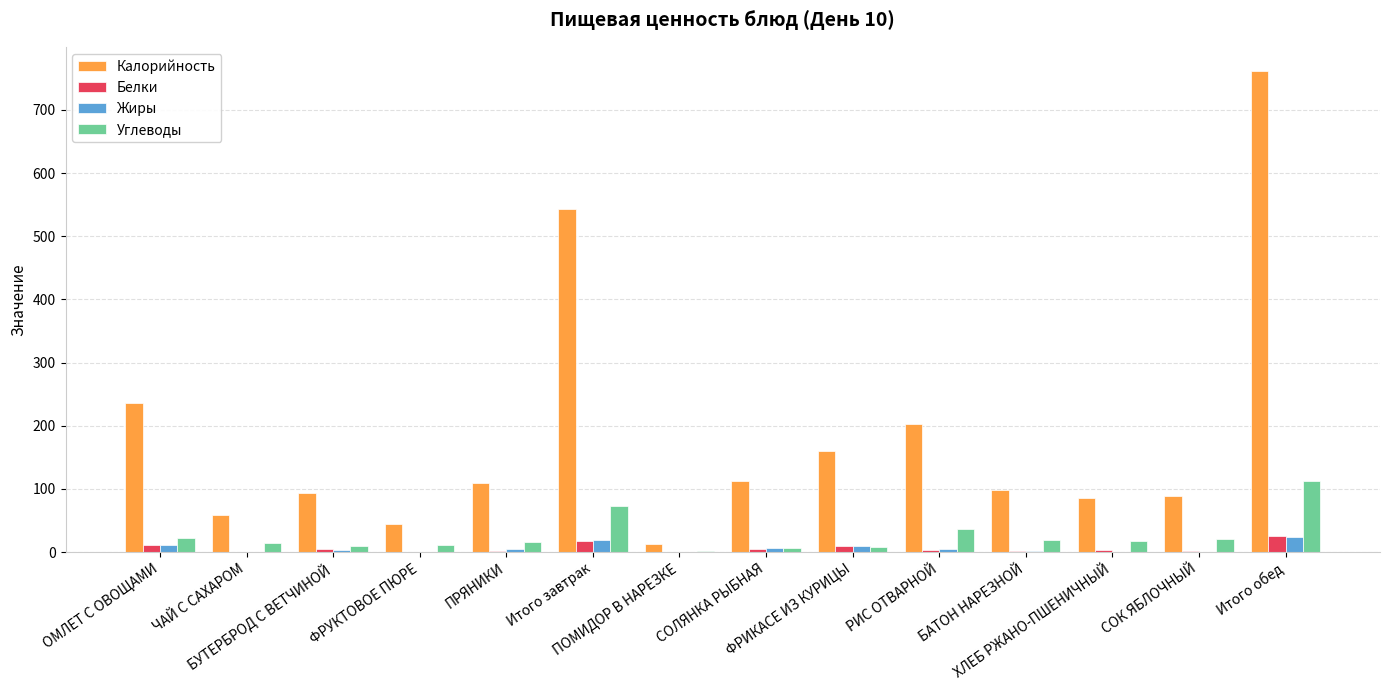

What is the maximum value shown in the chart?

761.9